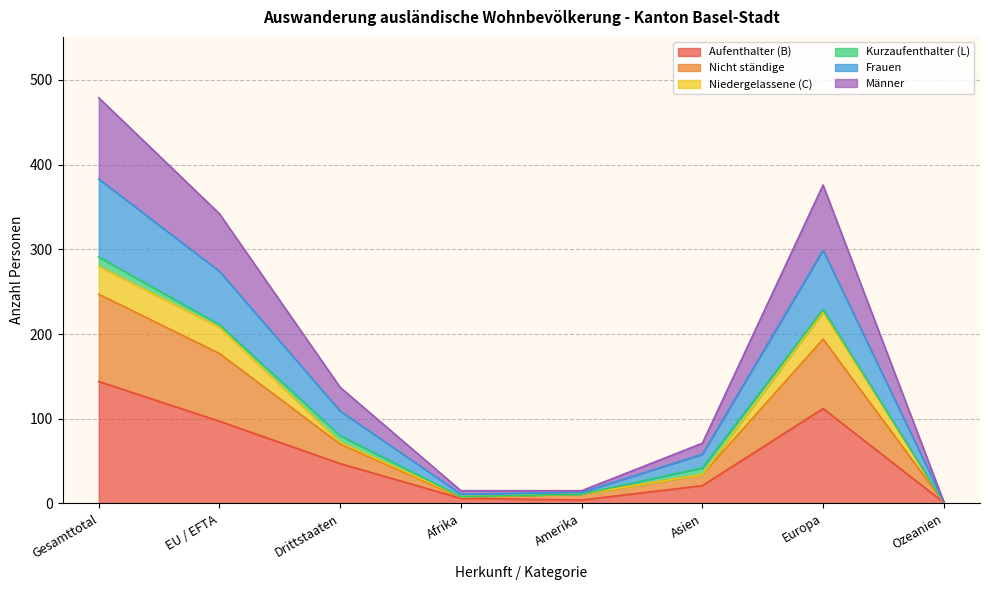

What is the difference between the maximum and minimum values in the Aufenthalter (B) series?

143